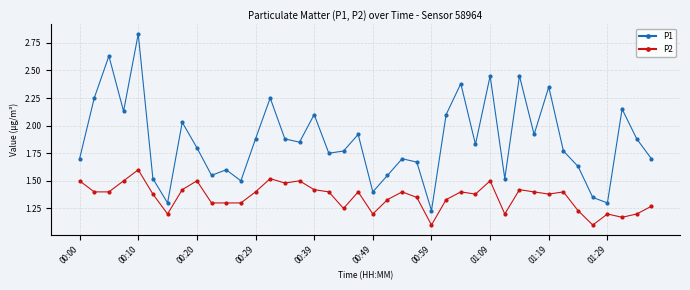

Which series has the widest spread of values?

P1